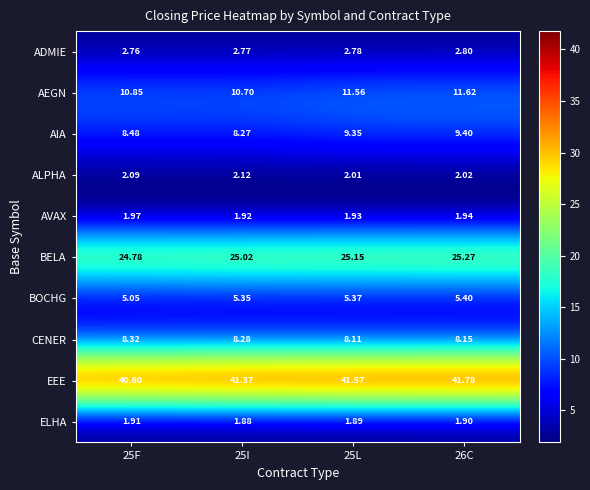

At how many categories does at least one series exceed 28?

4